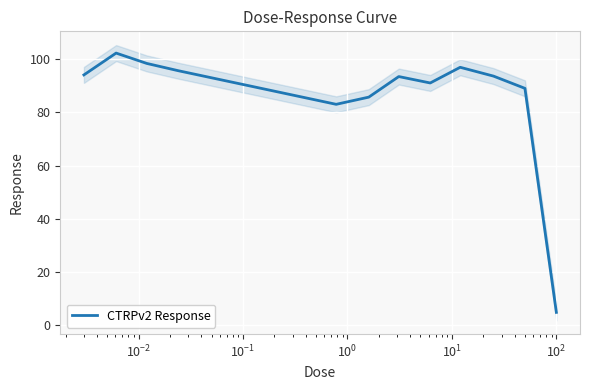

What is the minimum value for CTRPv2 Response?

4.9